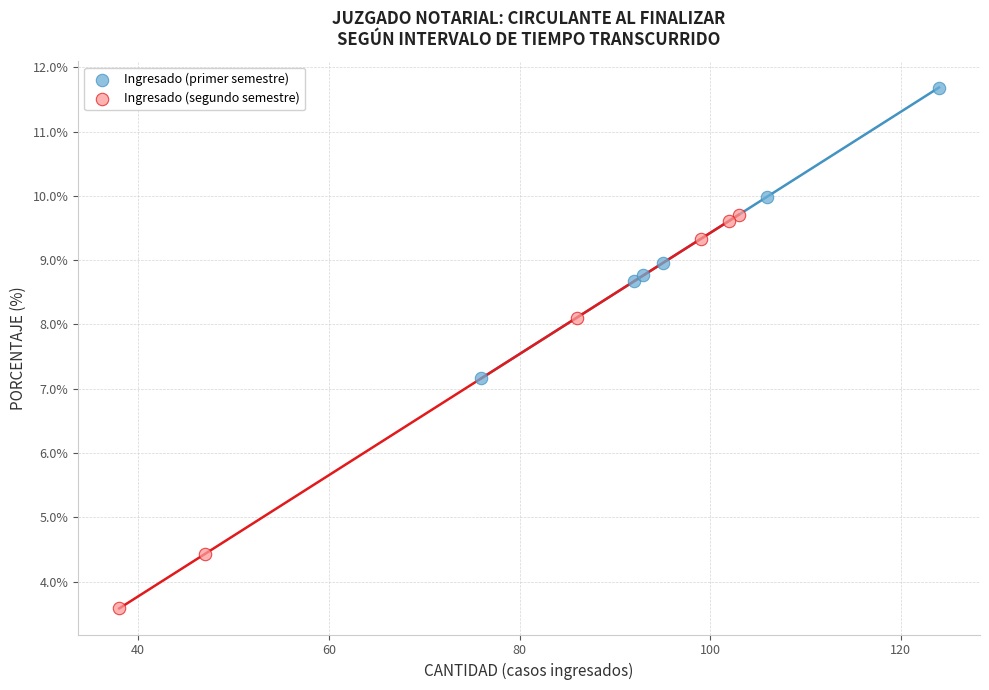

Which series contains the lowest Y value?

Ingresado (segundo semestre)